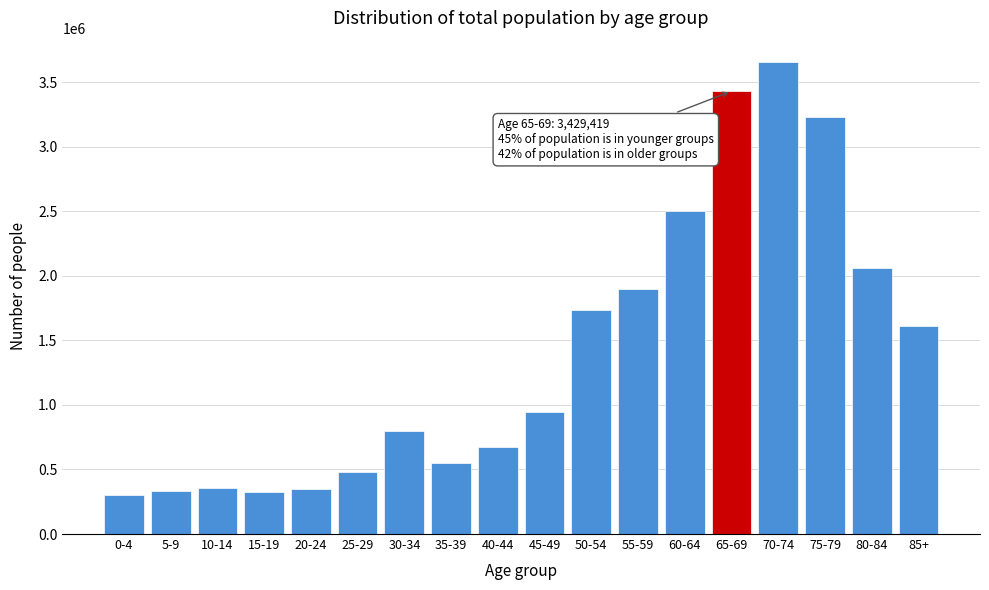

Is it true that the value at 60-64 is 3626286?

False